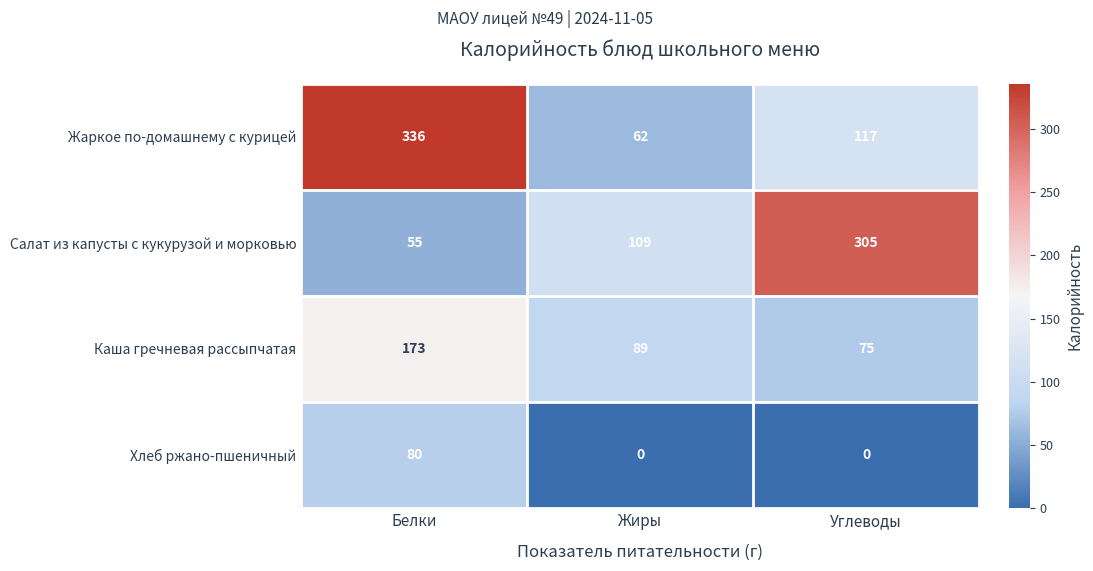

Reading left to right, list all the values displayed in this chart.

Жаркое по-домашнему с курицей: Белки=336	Жиры=62	Углеводы=117
Салат из капусты с кукурузой и морковью: Белки=55	Жиры=109	Углеводы=305
Каша гречневая рассыпчатая: Белки=173	Жиры=89	Углеводы=75
Хлеб ржано-пшеничный: Белки=80	Жиры=0	Углеводы=0